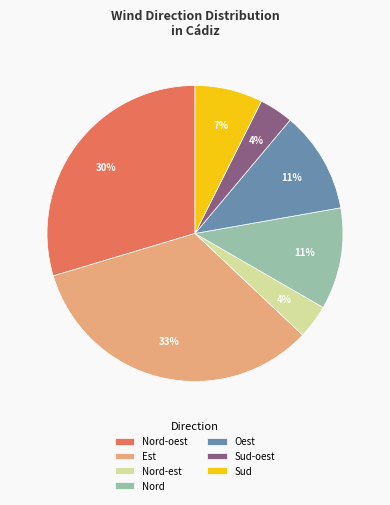

Is the sum of Oest and Est greater than half?

No